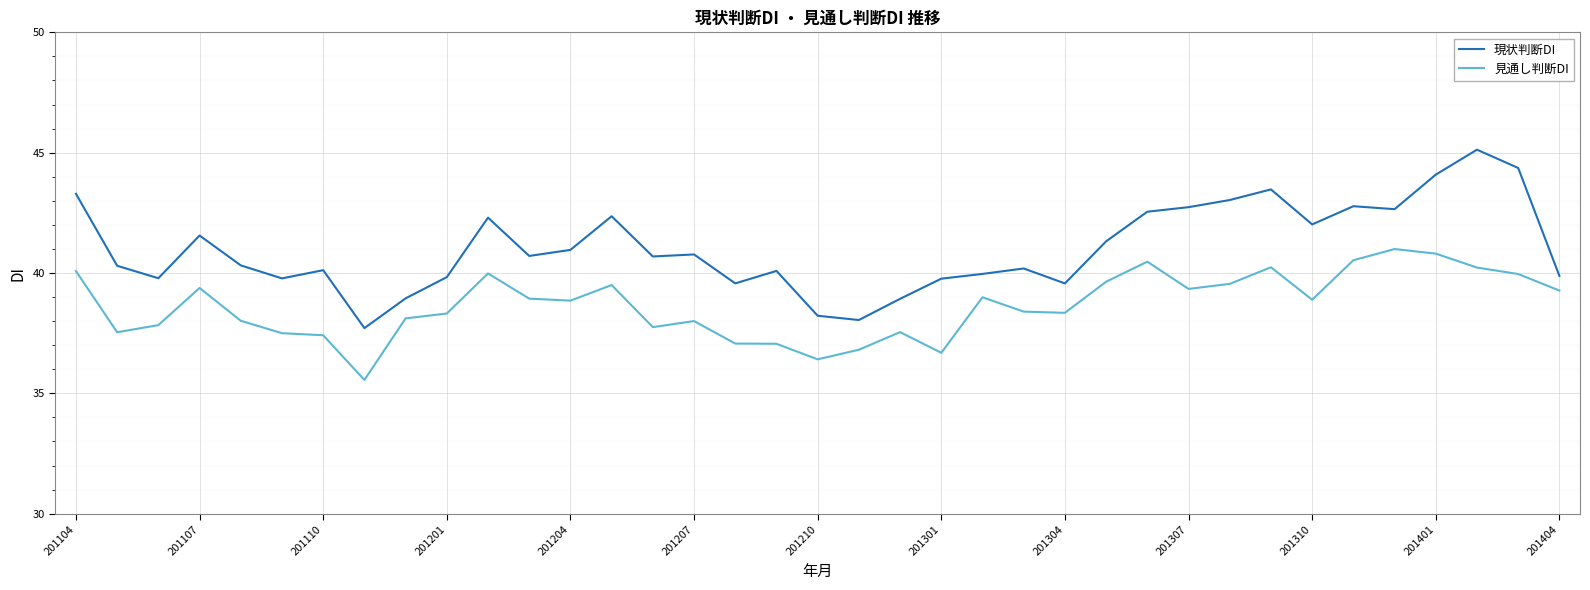

True or false: 現状判断DI and 見通し判断DI intersect in this chart.

False